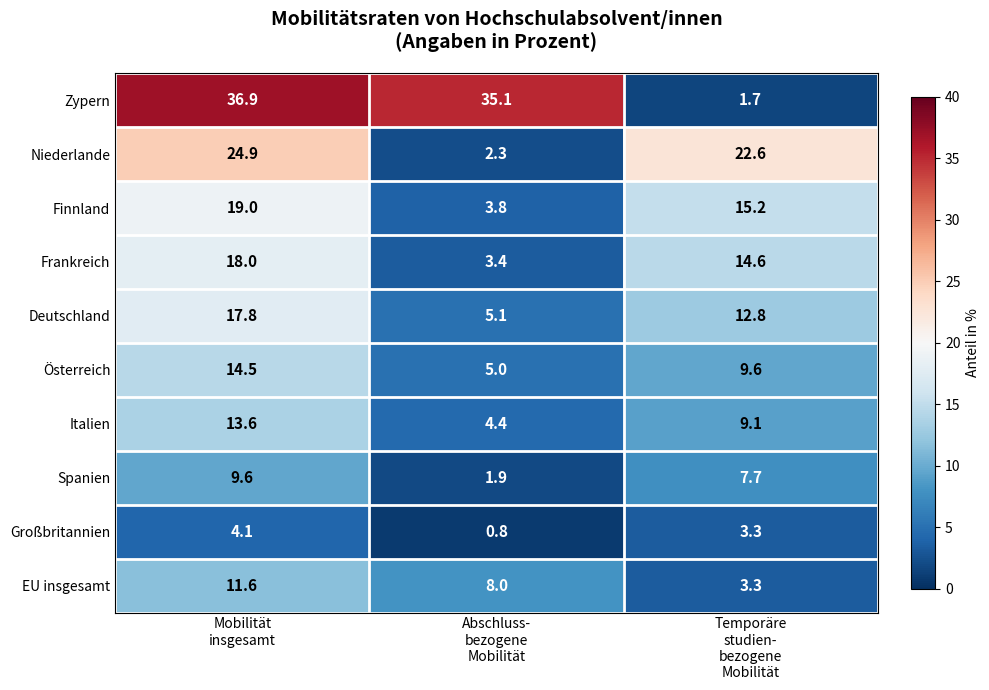

Reading left to right, transcribe all the data shown in this chart.

Zypern: 36.9	35.1	1.7
Niederlande: 24.9	2.3	22.6
Finnland: 19.0	3.8	15.2
Frankreich: 18.0	3.4	14.6
Deutschland: 17.8	5.1	12.8
Österreich: 14.5	5.0	9.6
Italien: 13.6	4.4	9.1
Spanien: 9.6	1.9	7.7
Großbritannien: 4.1	0.8	3.3
EU insgesamt: 11.6	8.0	3.3